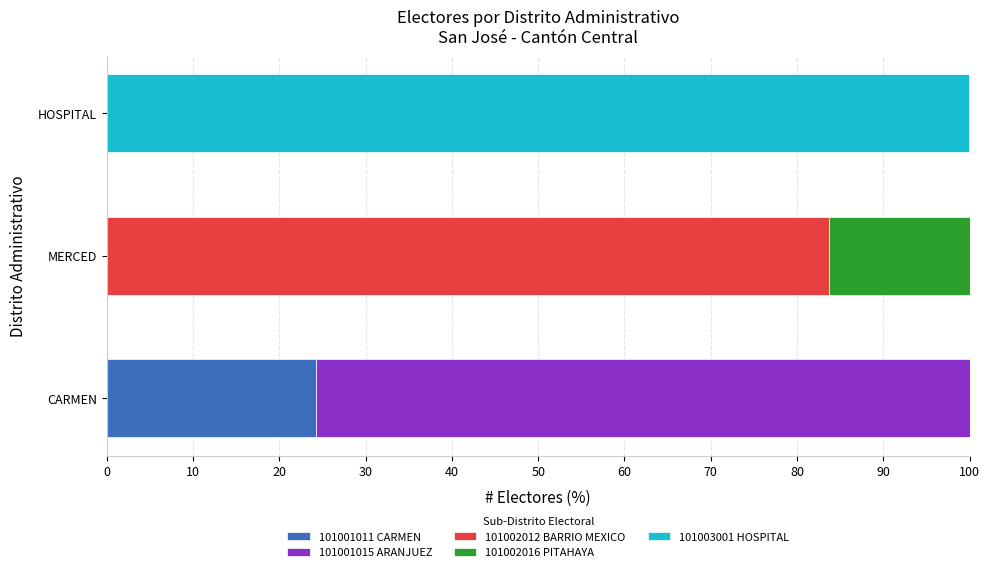

What is the total value across all series at MERCED?

100.0